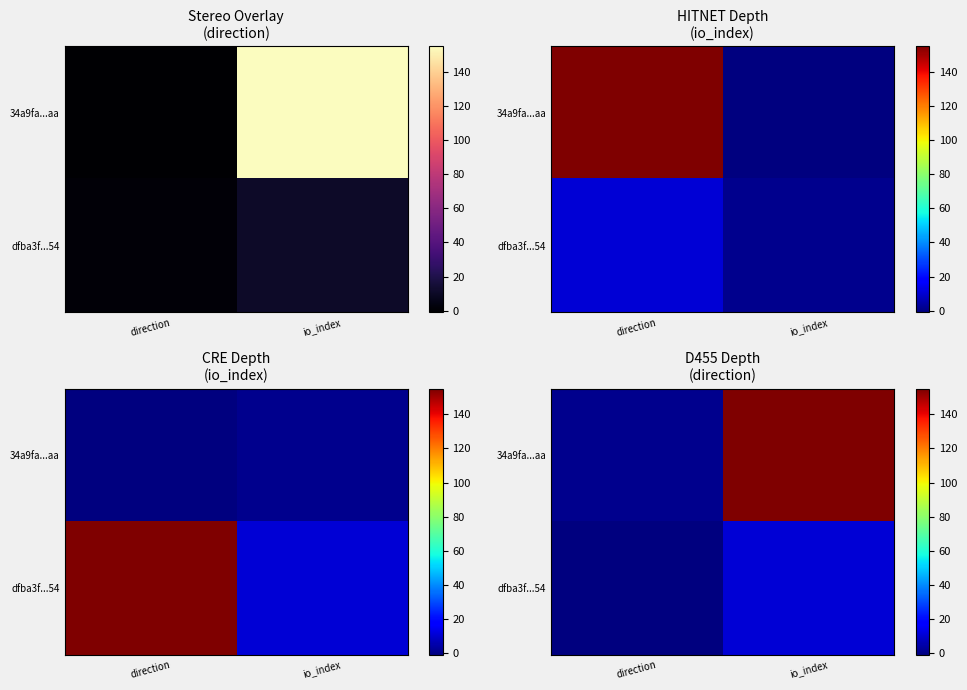

What is the difference between the 34a9fa...aa values at direction and io_index?

154